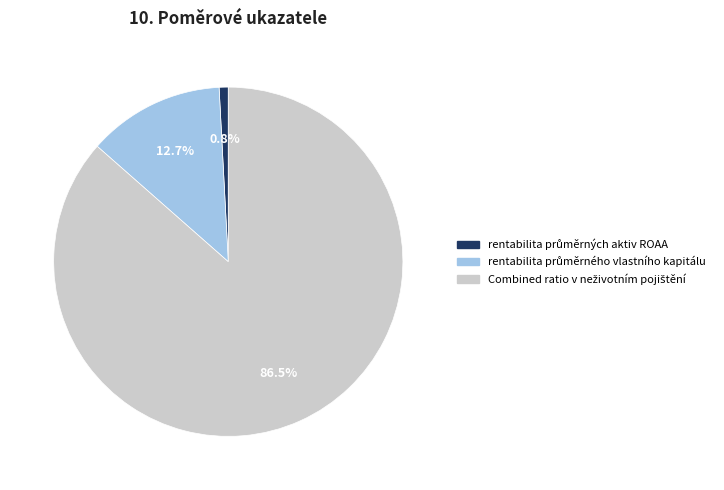

Is there a majority slice in this chart?

Yes